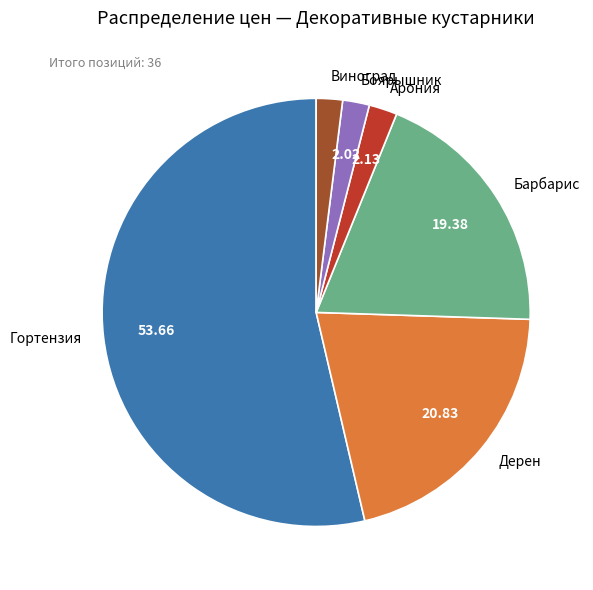

Combined, do Дерен and Арония account for over 50%?

No